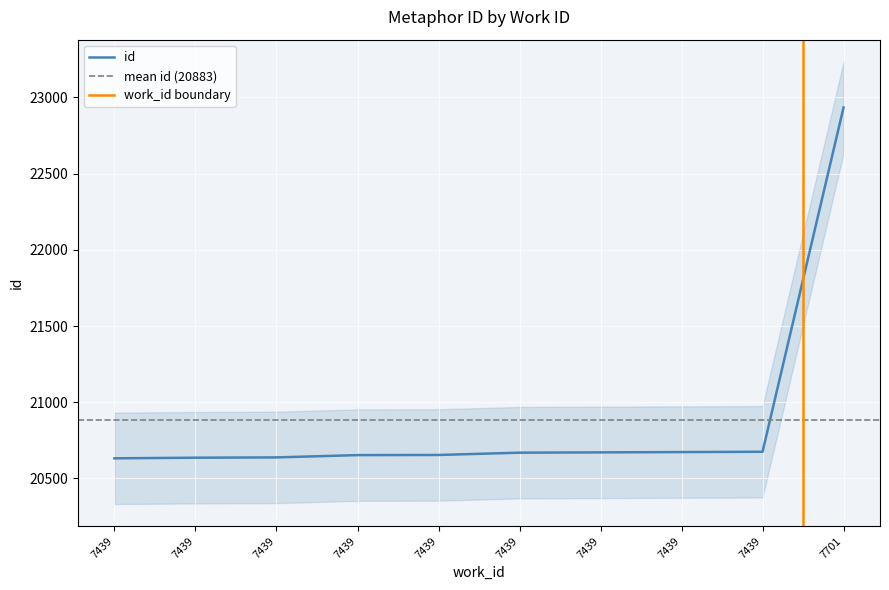

Reading right to left, transcribe all the data shown in this chart.

7701=22934	7439=20675	7439=20673	7439=20671	7439=20669	7439=20654	7439=20653	7439=20638	7439=20636	7439=20632